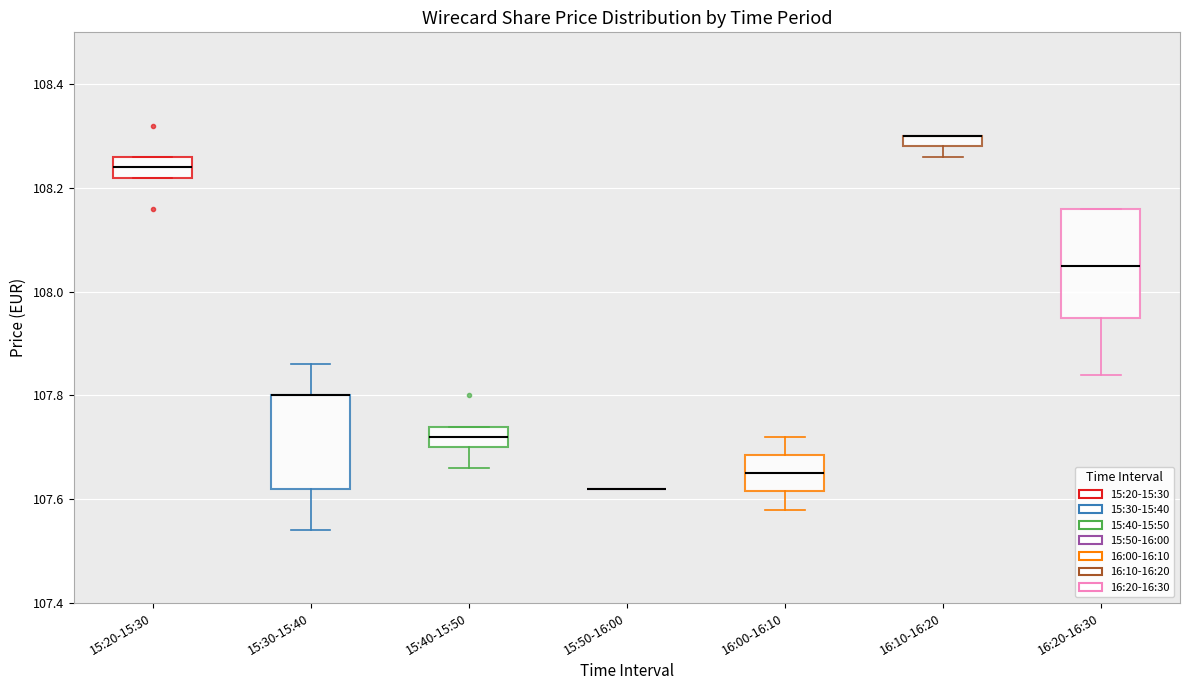

Comparing the boxes themselves (not the whiskers), which one is the tallest?

16:20-16:30